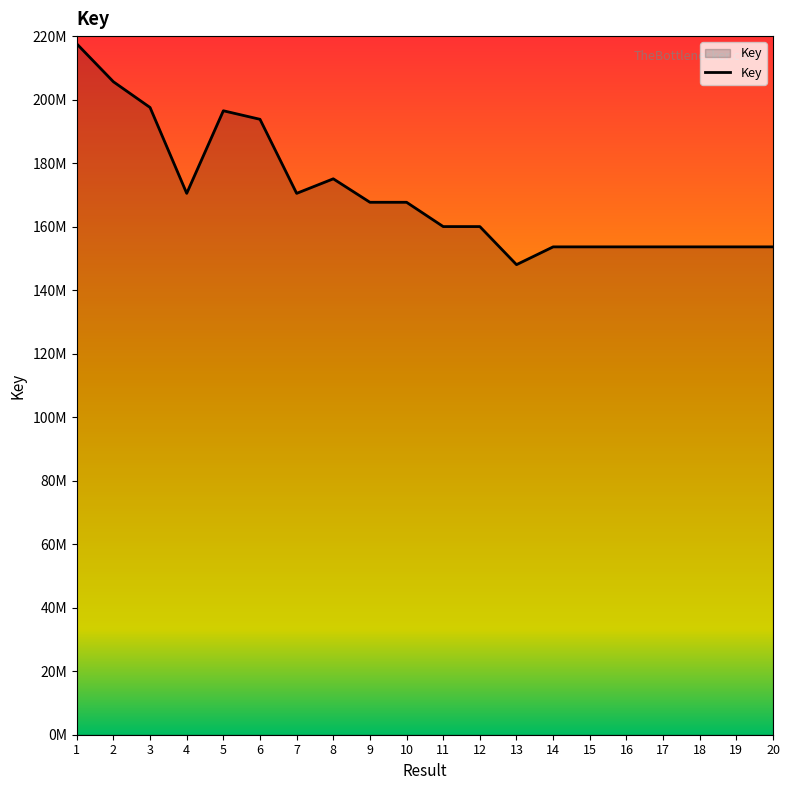

Is this an area chart (filled region under the line)?

Yes